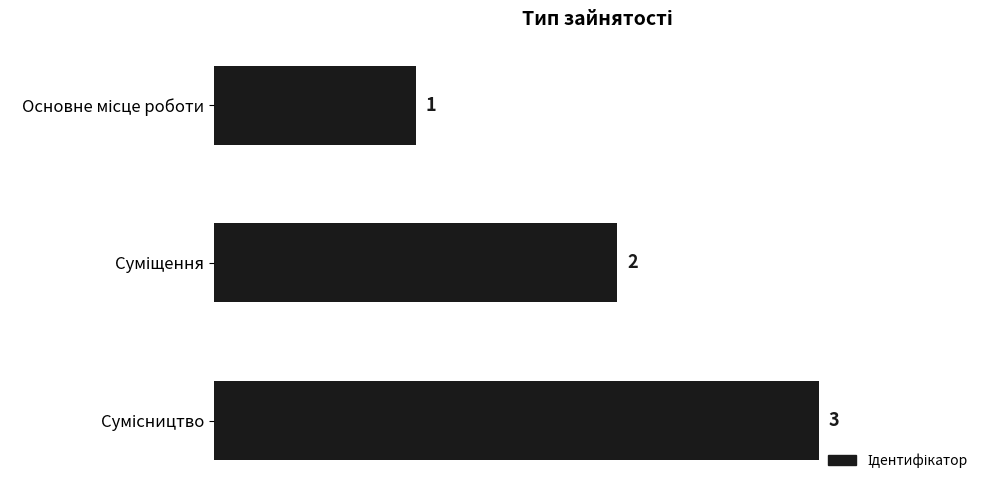

What is the value of the 2nd bar from the top?

2